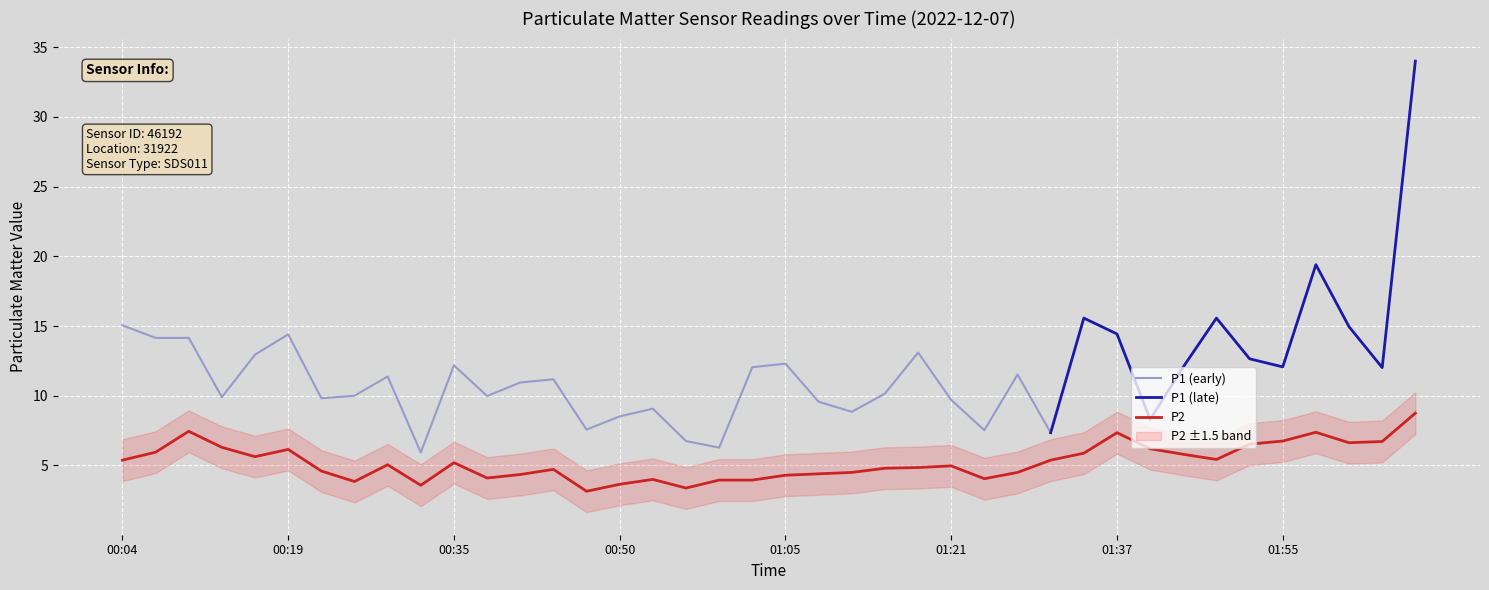

The chart shows a value of 5.4 at 00:04. True or false?

True